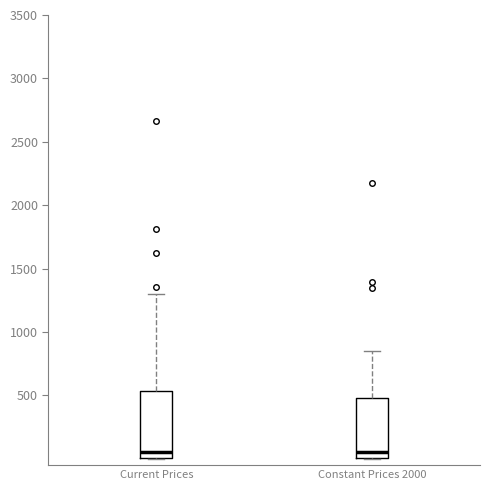

Where does the median line of the box for Constant Prices 2000 sit on the y-axis? The values are not printed on the chart, so give them approximately, as read against the axis.

50